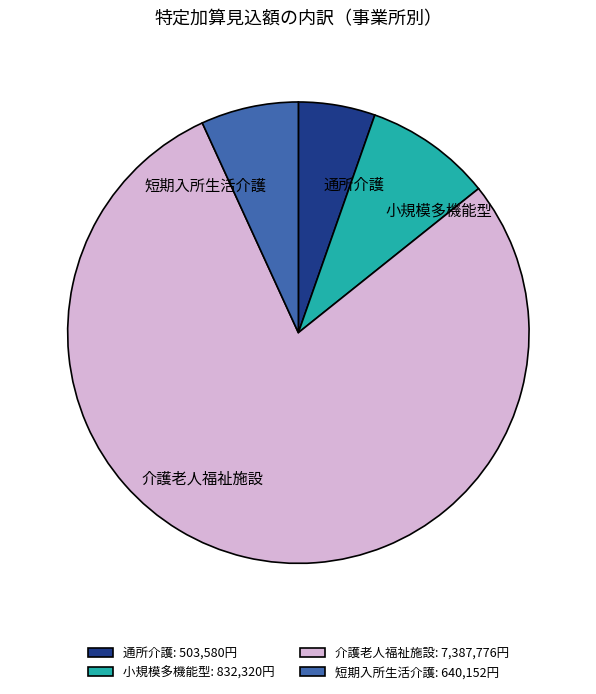

Count the number of slices in the pie.

4